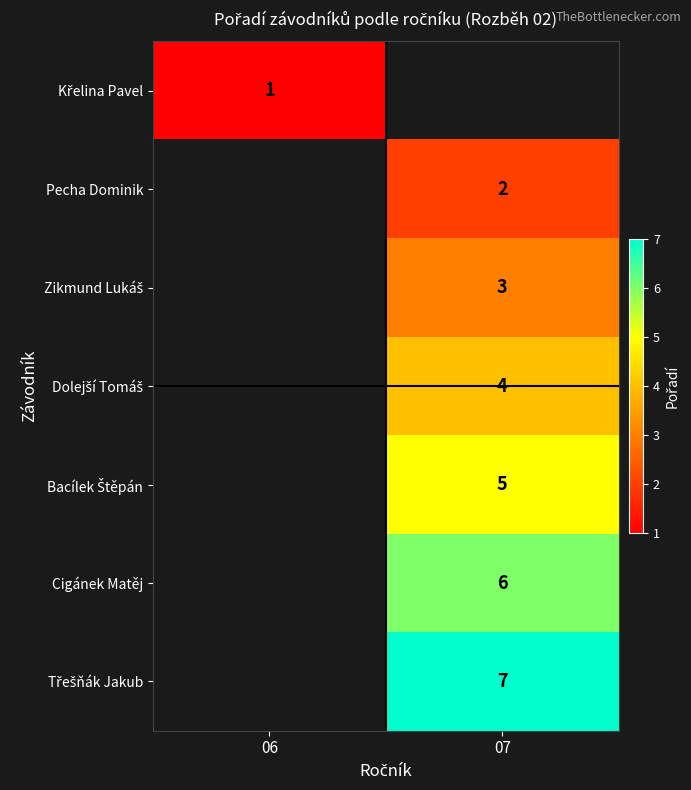

The Cigánek Matěj series shows 3 at 07. True or false?

False